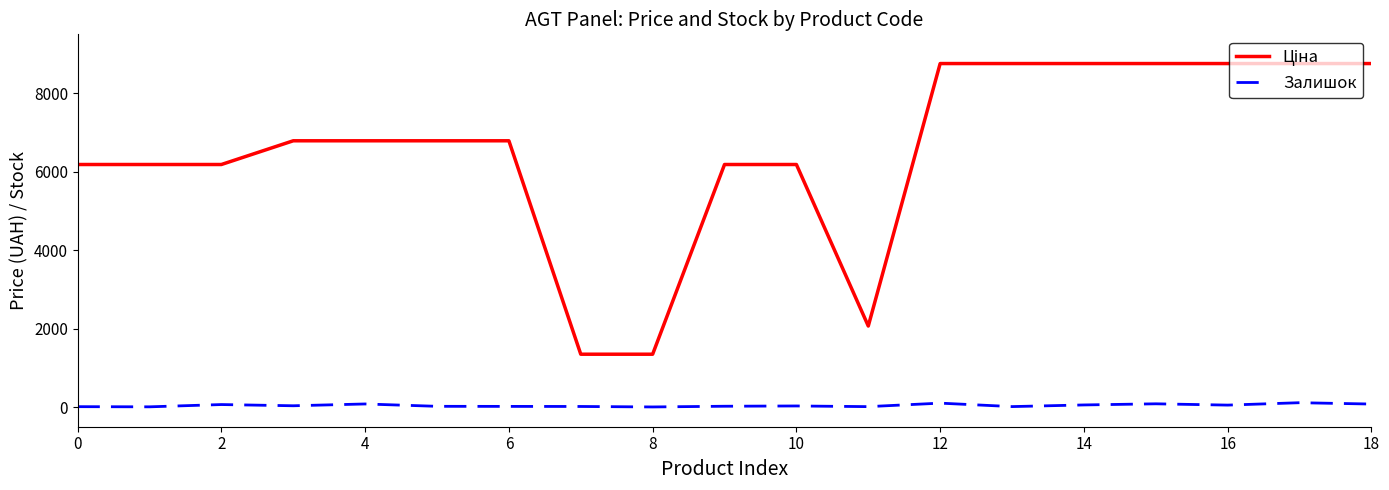

What is the greatest value displayed?

8755.5